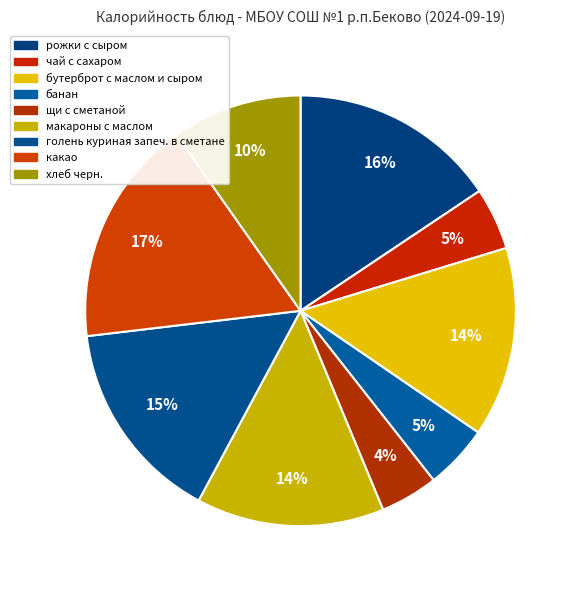

How many segments does this pie chart have?

9